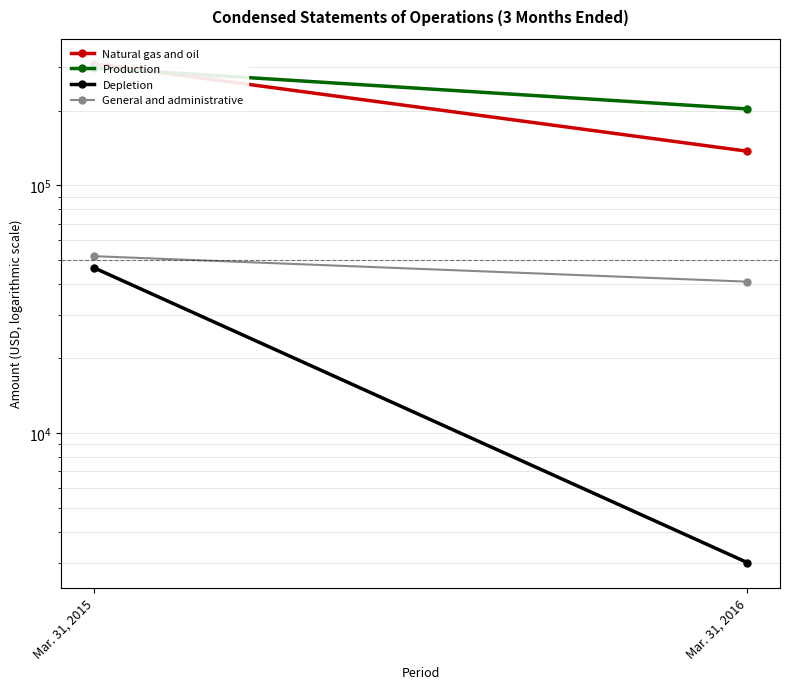

True or false: Depletion has a value of 71100 at Mar. 31, 2015.

False